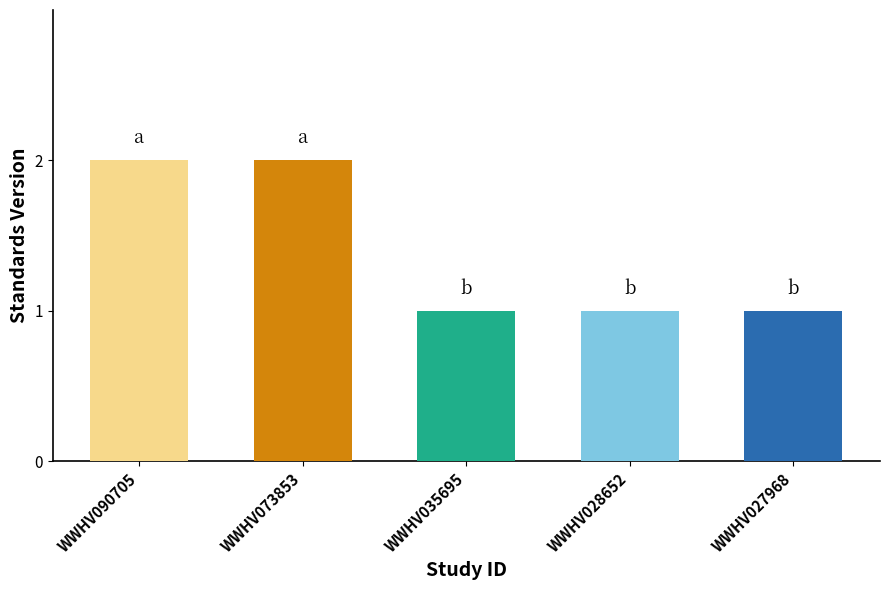

What is the ratio of the value at WWHV073853 to the value at WWHV035695?

2.0